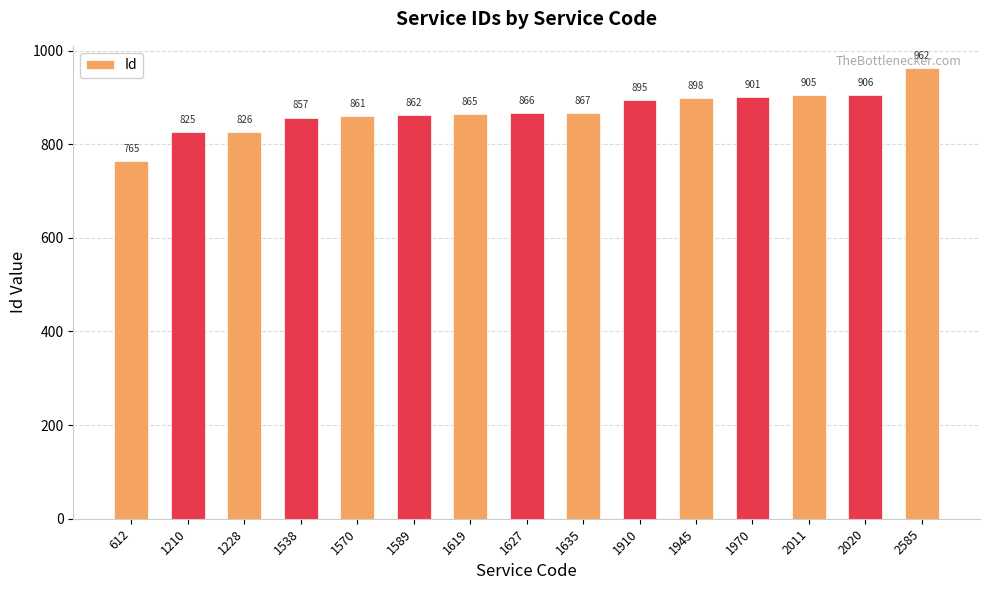

What is the difference between the second highest and minimum values?

141